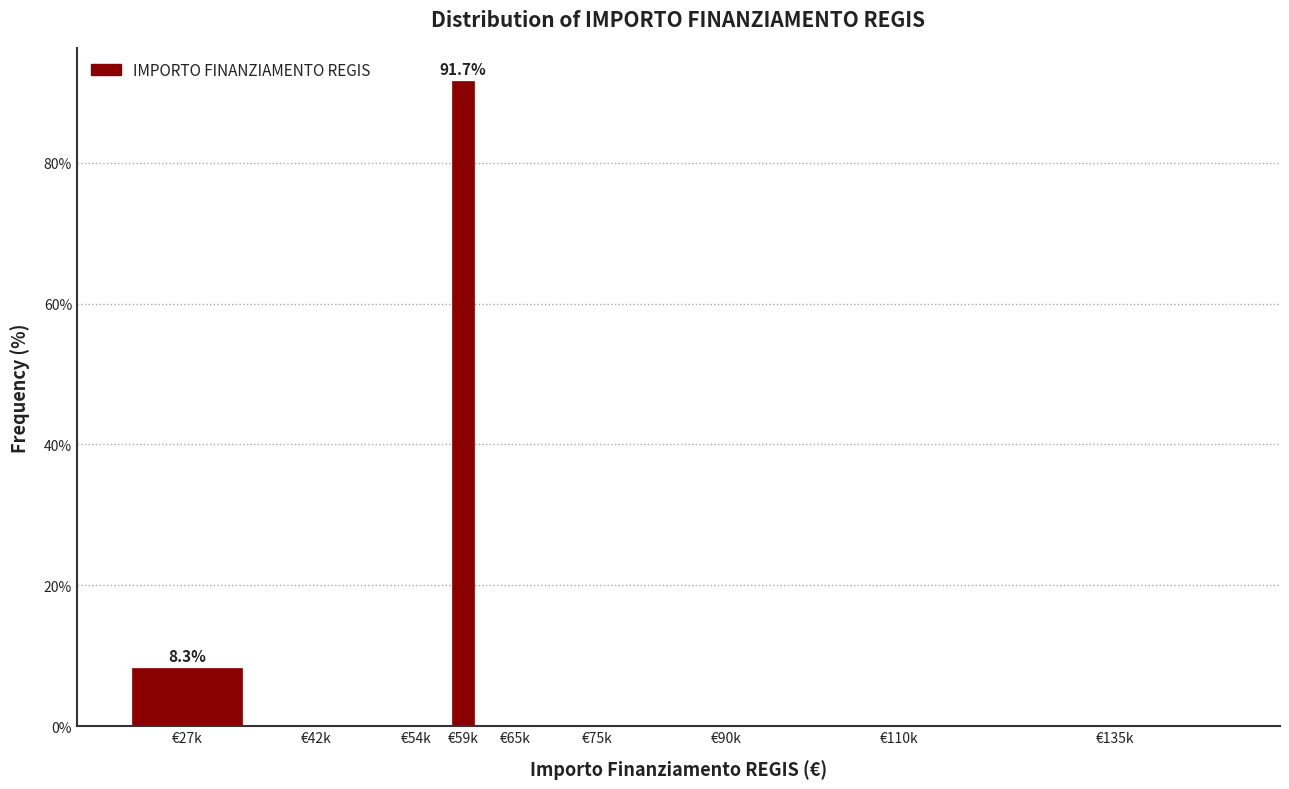

Reading left to right, extract all data points from this chart.

€27k=8.3	€42k=0.0	€54k=0.0	€59k=91.7	€65k=0.0	€75k=0.0	€90k=0.0	€110k=0.0	€135k=0.0